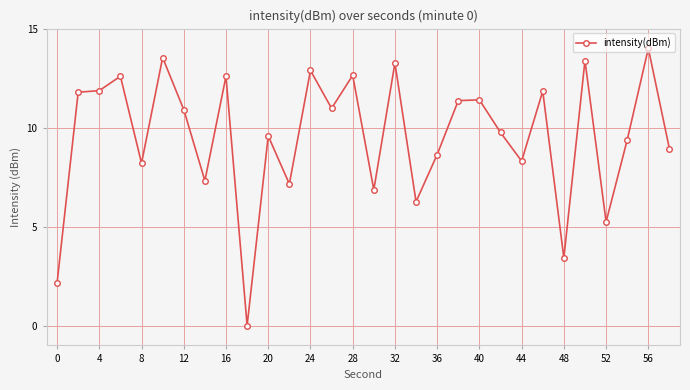

What is the maximum value shown in the chart?

14.0